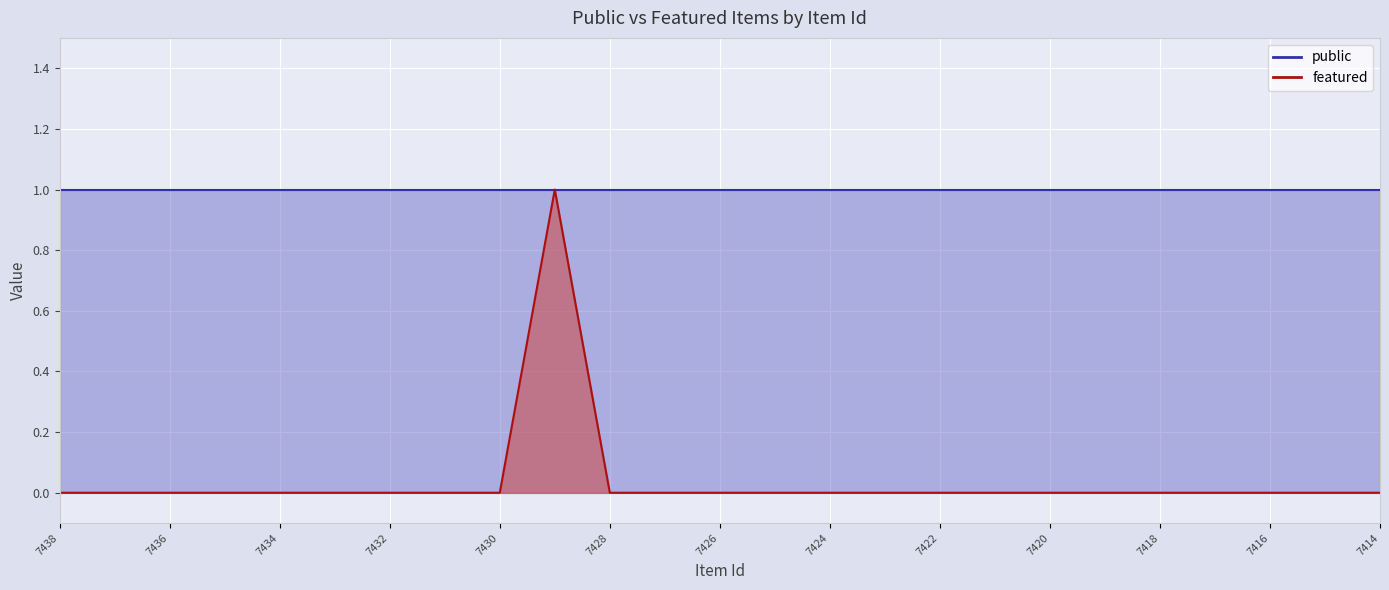

Reading left to right, extract all data points from this chart.

7438=0	7437=0	7436=0	7435=0	7434=0	7433=0	7432=0	7431=0	7430=0	7429=1	7428=0	7427=0	7426=0	7425=0	7424=0	7423=0	7422=0	7421=0	7420=0	7419=0	7418=0	7417=0	7416=0	7415=0	7414=0